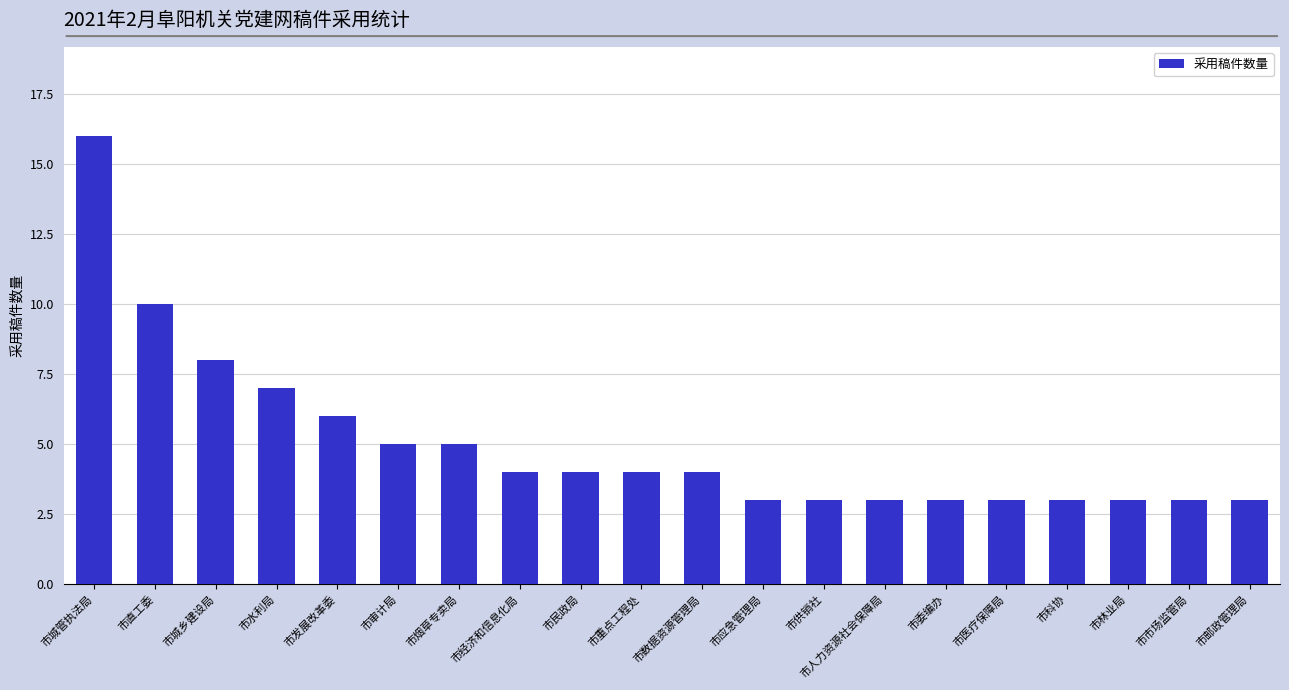

True or false: the data shows 3 at 市人力资源社会保障局.

True